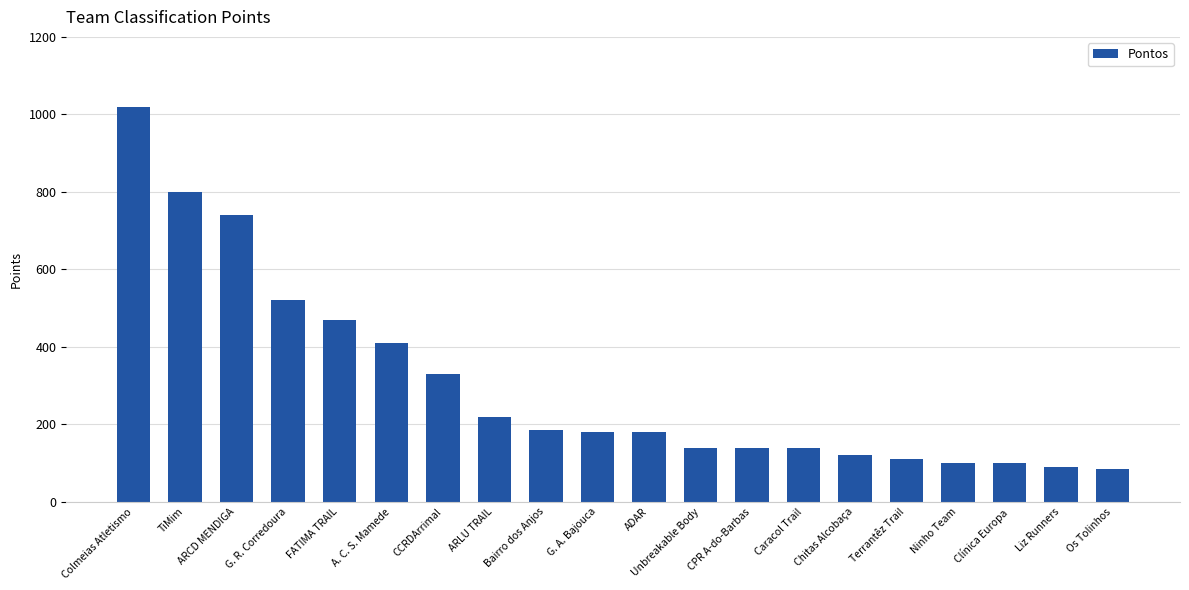

What is the value of the 17th bar from the left?

100